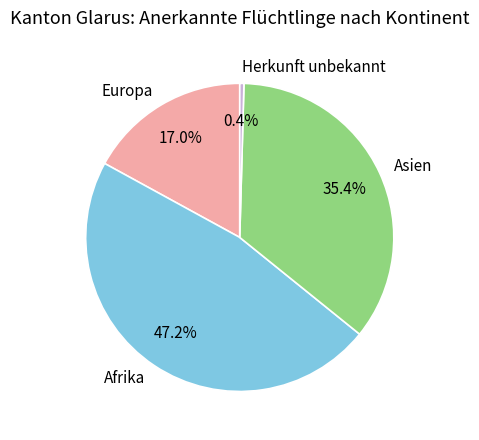

The Europa slice represents 17% of the pie. True or false?

True